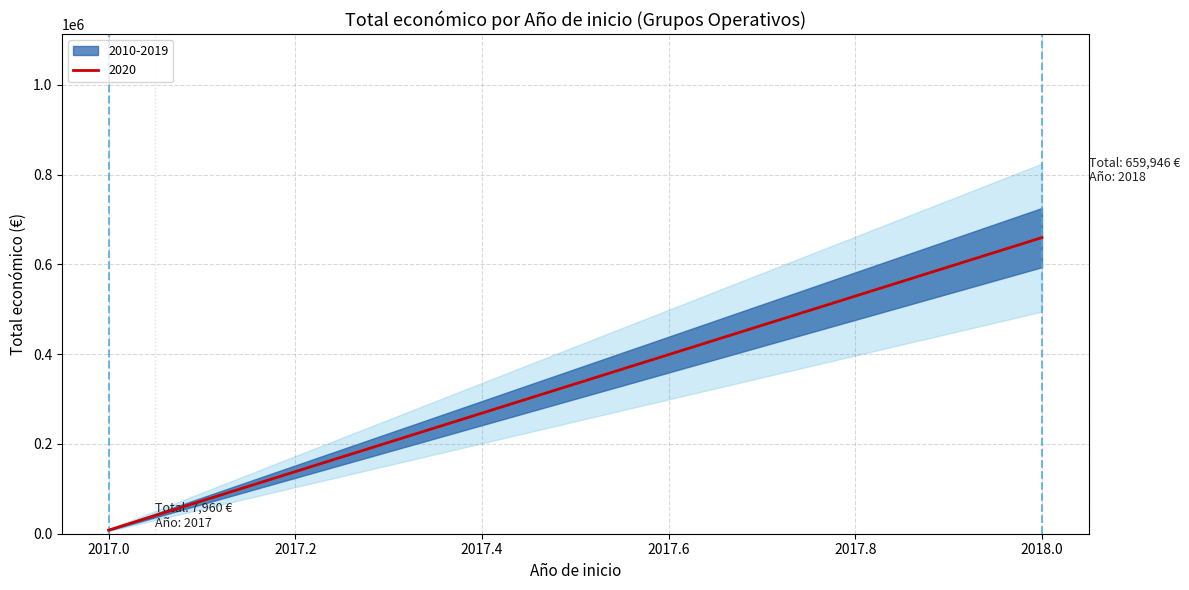

Count the number of values greater than 71800.

1